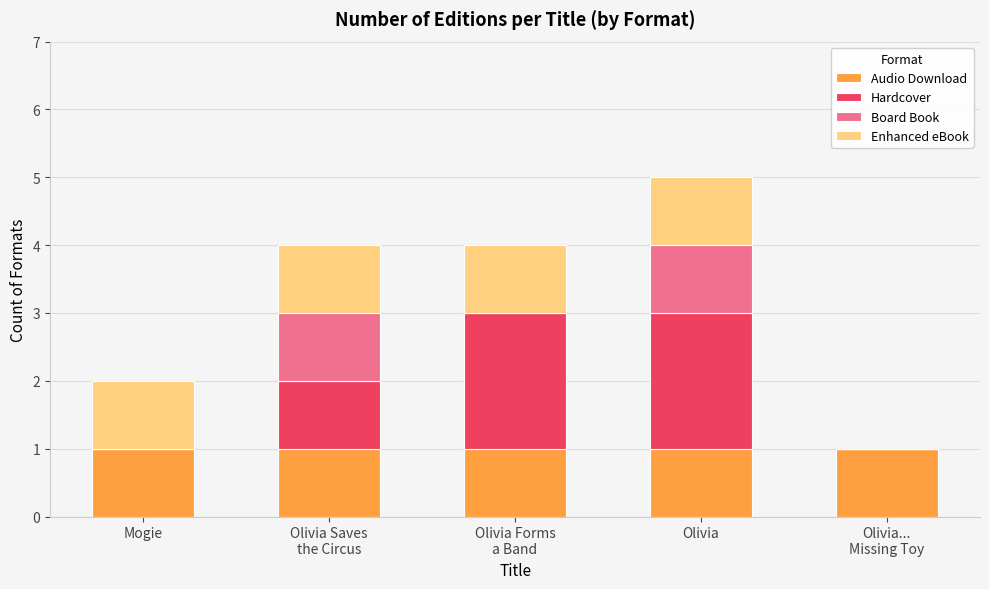

At which category is the sum across all series the highest?

Olivia